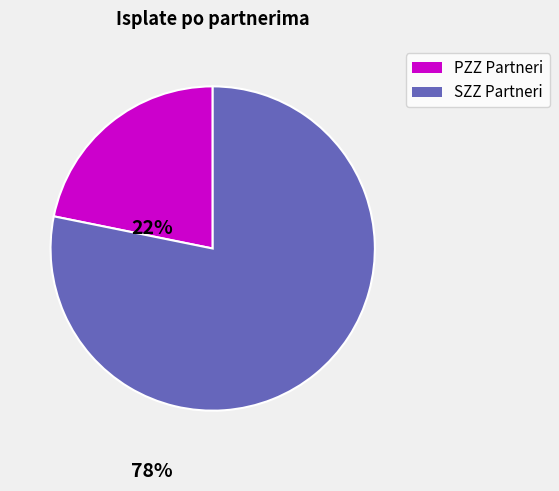

Does any single category account for the majority?

Yes